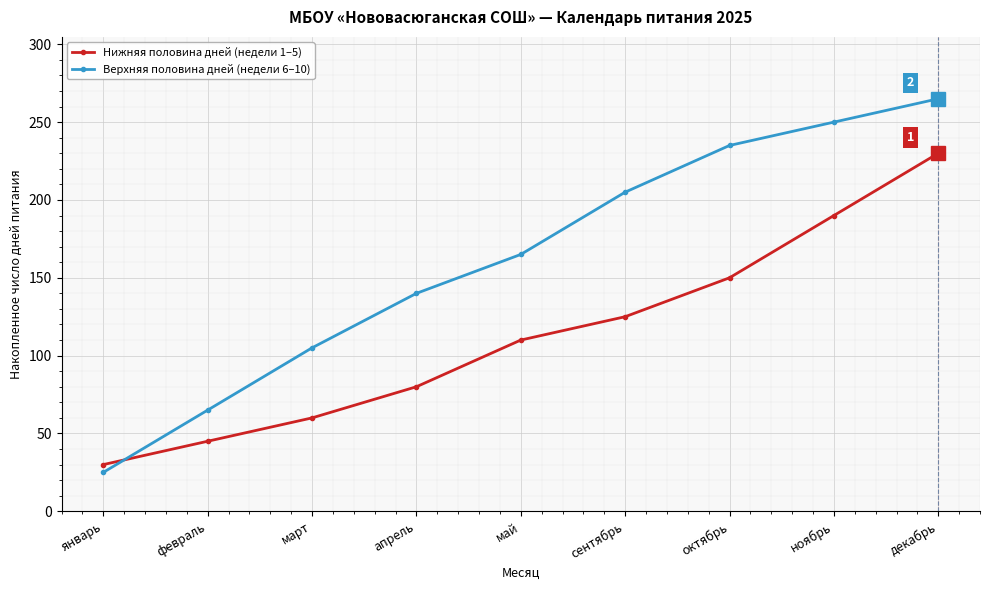

Which series has the widest spread of values?

Верхняя половина дней (недели 6–10)